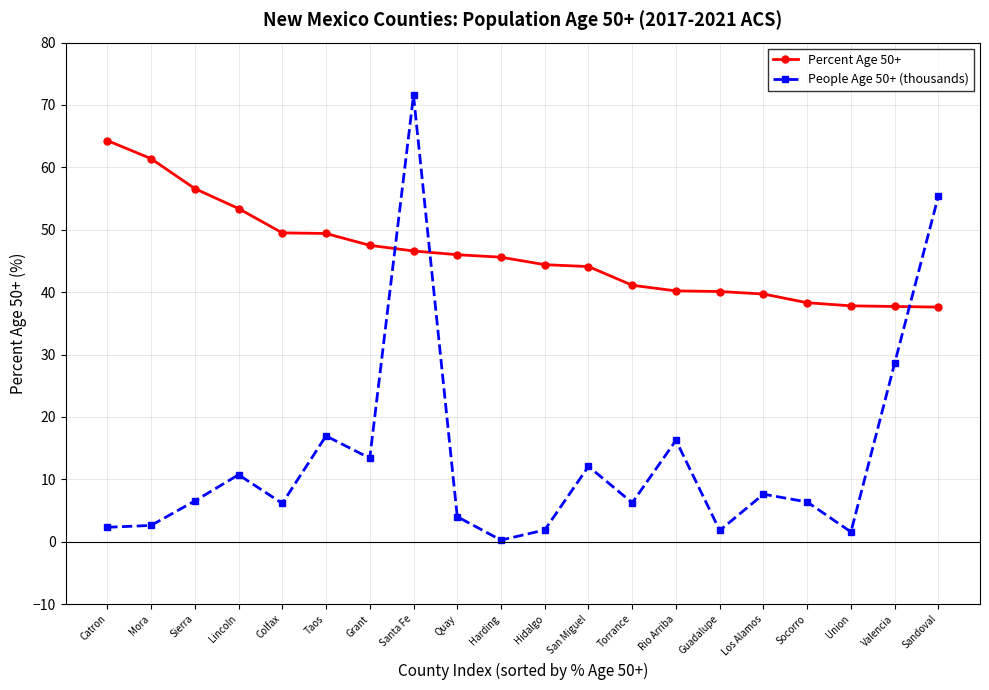

After their last crossing, which series has the higher values: People Age 50+ (thousands) or Percent Age 50+?

People Age 50+ (thousands)